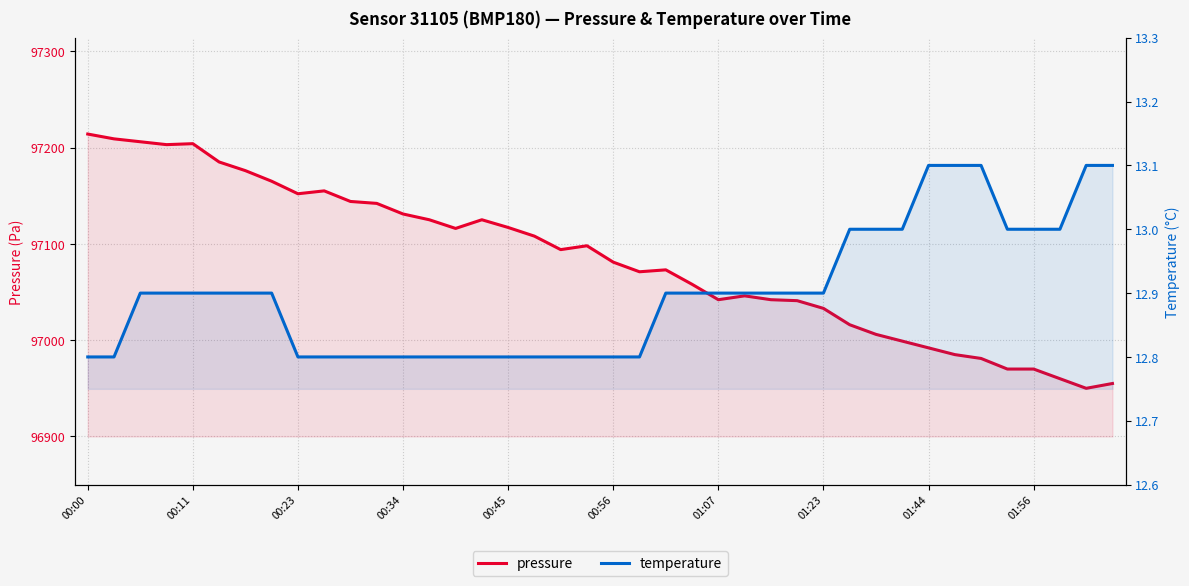

What is the total value across all series at 38?

96963.1